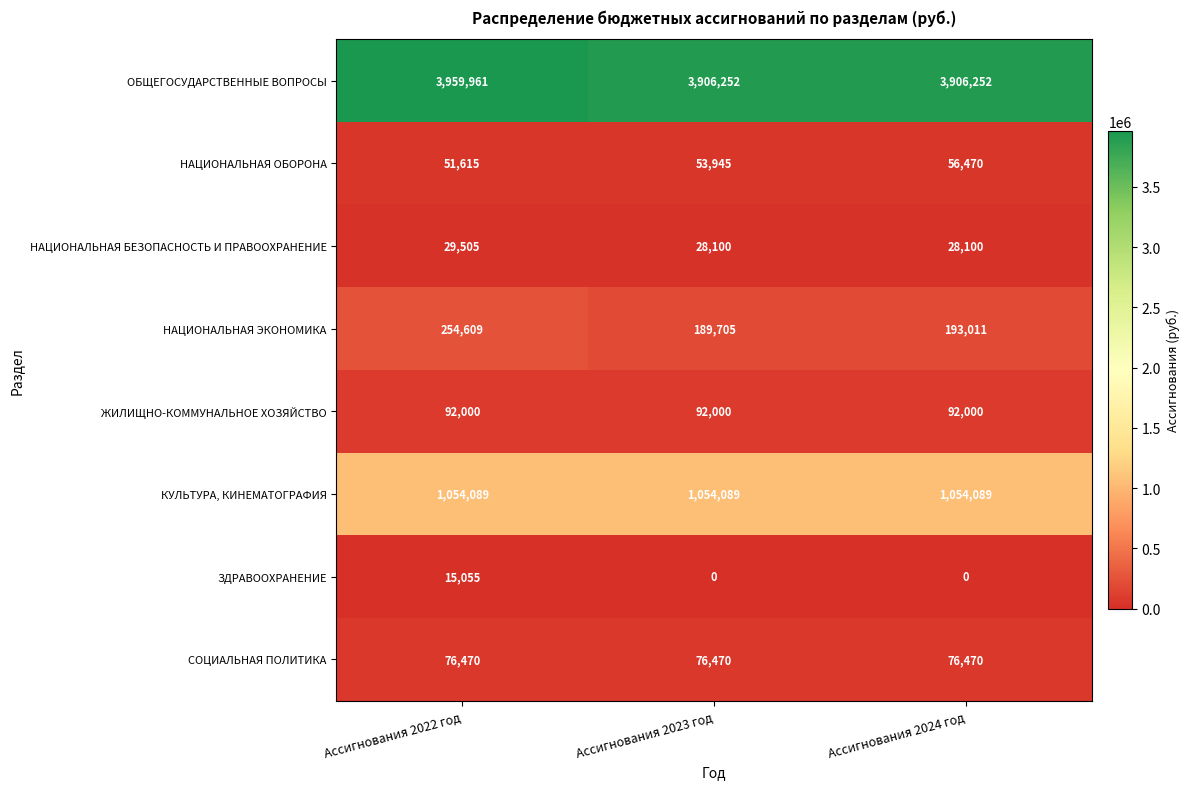

At which category is the sum across all series the highest?

Ассигнования 2022 год